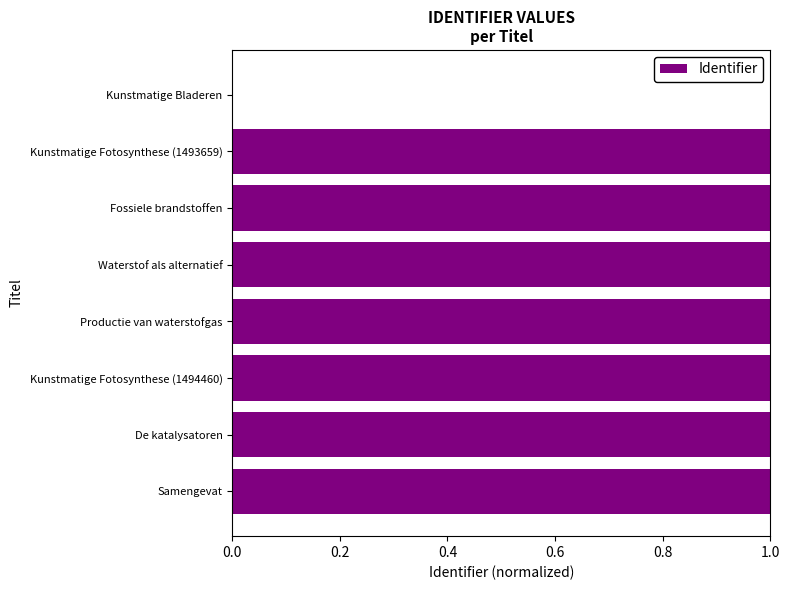

Reading bottom to top, transcribe all the data shown in this chart.

Samengevat=1.0	De katalysatoren=1.0	Kunstmatige Fotosynthese (1494460)=1.0	Productie van waterstofgas=1.0	Waterstof als alternatief=1.0	Fossiele brandstoffen=1.0	Kunstmatige Fotosynthese (1493659)=1.0	Kunstmatige Bladeren=0.0